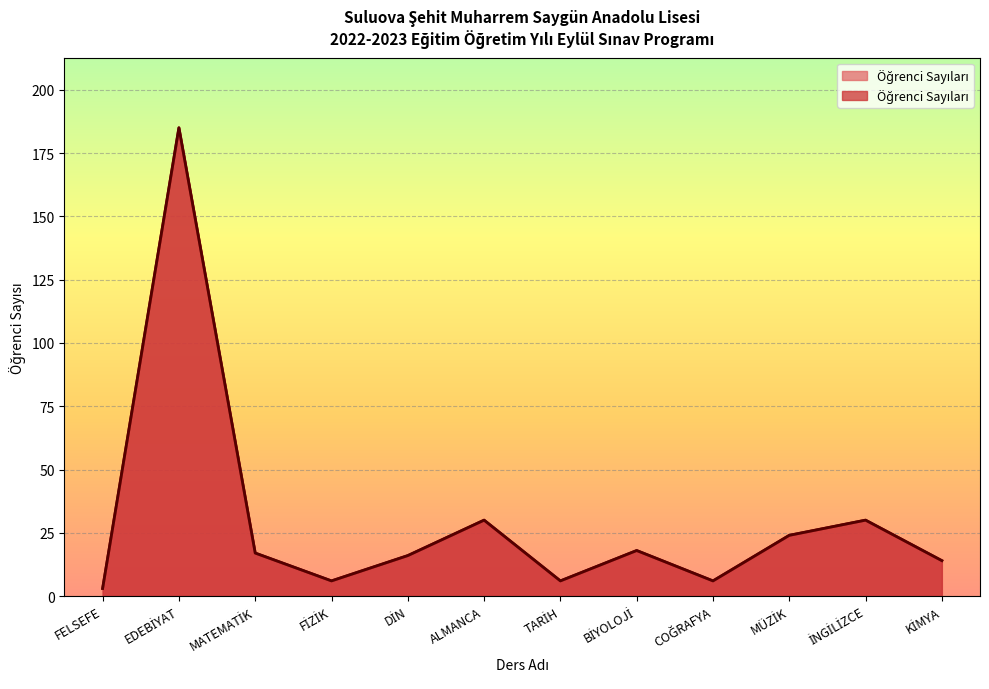

Rank the categories by value from lowest to highest.

FELSEFE, FİZİK, TARİH, COĞRAFYA, KİMYA, DİN, MATEMATİK, BİYOLOJİ, MÜZİK, ALMANCA, İNGİLİZCE, EDEBİYAT